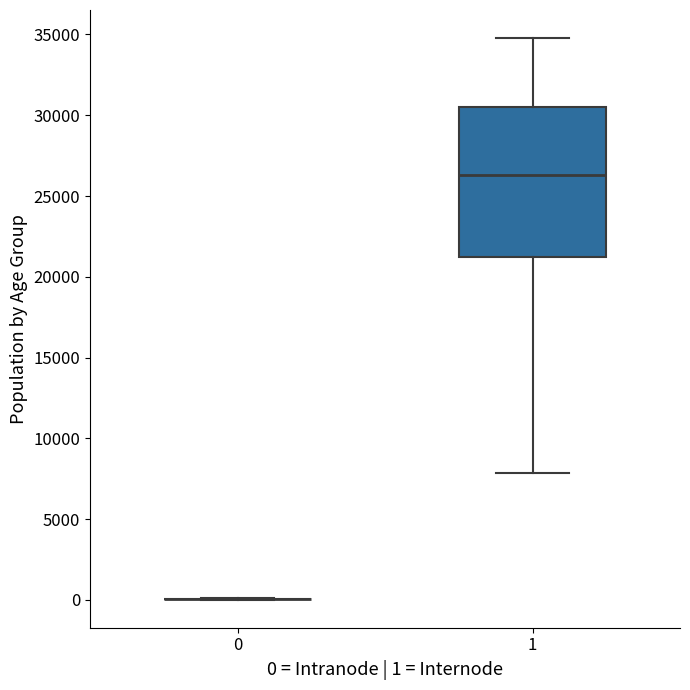

Reading left to right, read every box against the y-axis: the position of its median line, the range the box covers, and the ends of its whiskers. The values are not printed on the chart, so give them approximately, as read against the axis.

0: box collapsed to a line at 0, whiskers 0 to 0
1: median 26500, box 21000 to 30500, whiskers 8000 to 35000